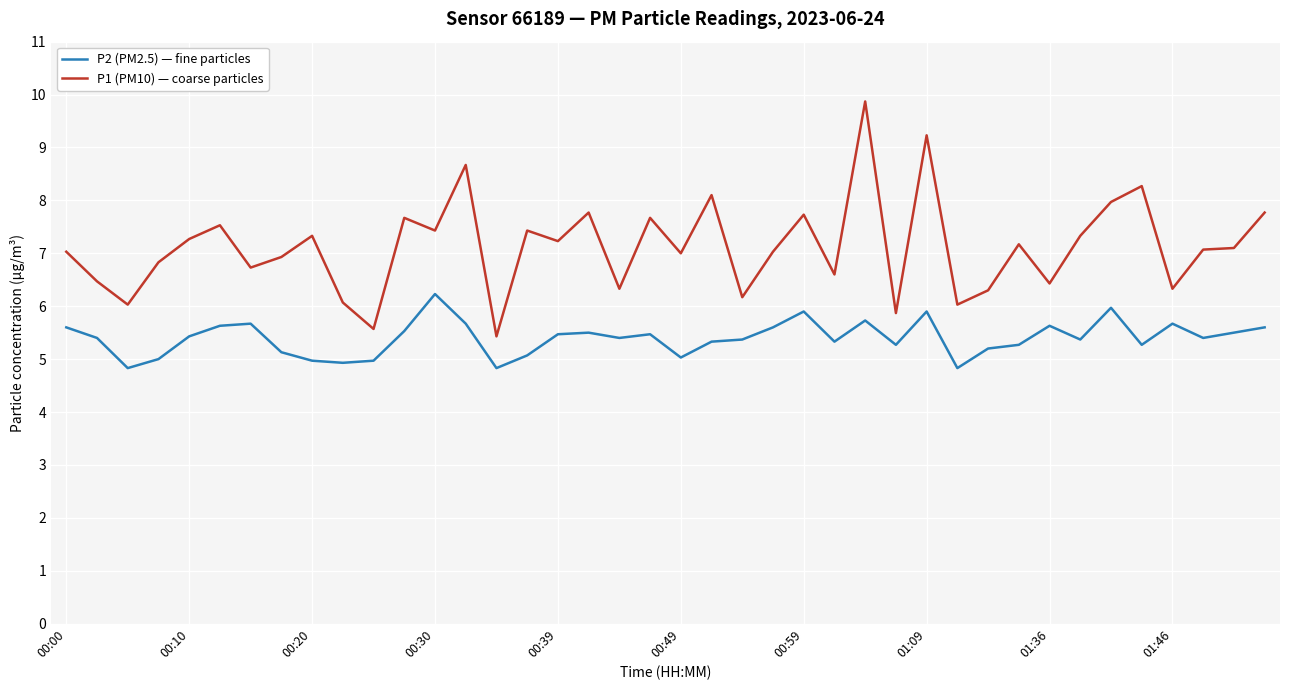

Which series has the largest range (max minus min)?

P1 (PM10) — coarse particles